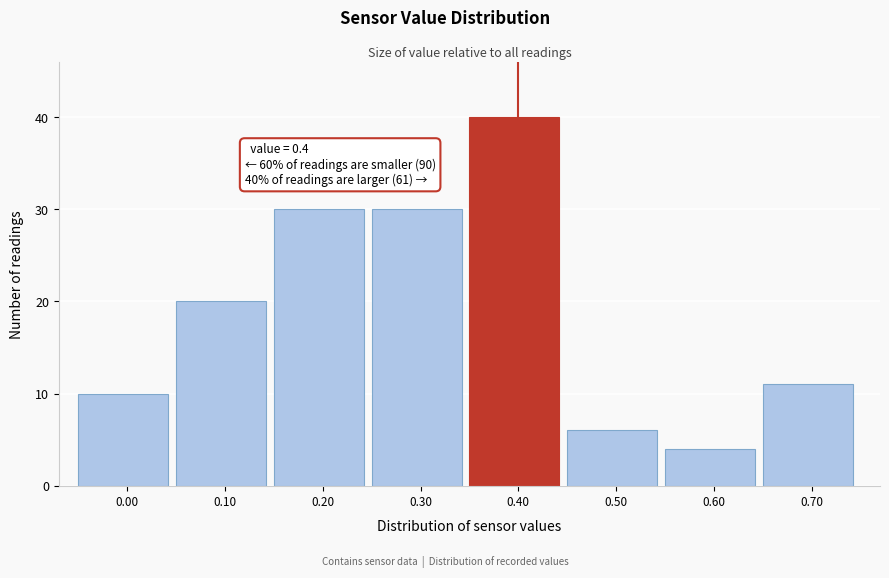

Over which range of the x-axis is the bar tallest?

0.35 to 0.45